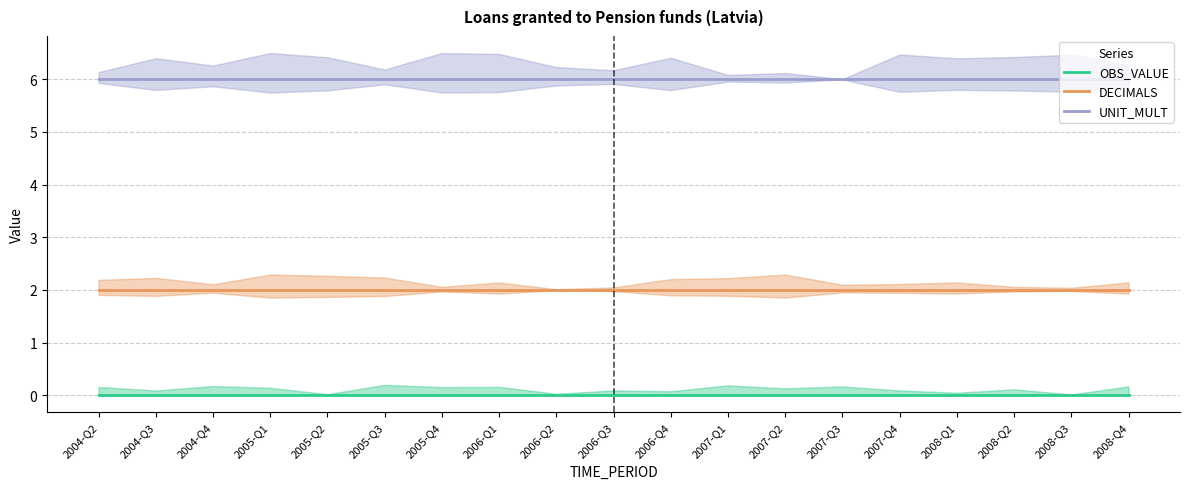

Reading left to right, what are all the values shown in this chart?

OBS_VALUE: 2004-Q2=0	2004-Q3=0	2004-Q4=0	2005-Q1=0	2005-Q2=0	2005-Q3=0	2005-Q4=0	2006-Q1=0	2006-Q2=0	2006-Q3=0	2006-Q4=0	2007-Q1=0	2007-Q2=0	2007-Q3=0	2007-Q4=0	2008-Q1=0	2008-Q2=0	2008-Q3=0	2008-Q4=0
DECIMALS: 2004-Q2=2	2004-Q3=2	2004-Q4=2	2005-Q1=2	2005-Q2=2	2005-Q3=2	2005-Q4=2	2006-Q1=2	2006-Q2=2	2006-Q3=2	2006-Q4=2	2007-Q1=2	2007-Q2=2	2007-Q3=2	2007-Q4=2	2008-Q1=2	2008-Q2=2	2008-Q3=2	2008-Q4=2
UNIT_MULT: 2004-Q2=6	2004-Q3=6	2004-Q4=6	2005-Q1=6	2005-Q2=6	2005-Q3=6	2005-Q4=6	2006-Q1=6	2006-Q2=6	2006-Q3=6	2006-Q4=6	2007-Q1=6	2007-Q2=6	2007-Q3=6	2007-Q4=6	2008-Q1=6	2008-Q2=6	2008-Q3=6	2008-Q4=6